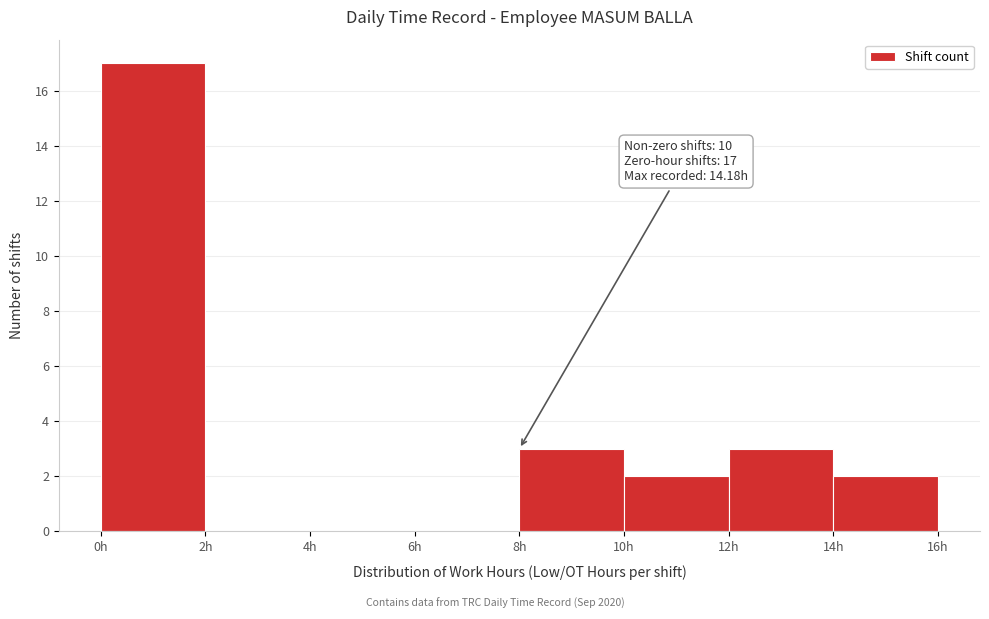

Over which range of the x-axis is the bar tallest?

0 to 2